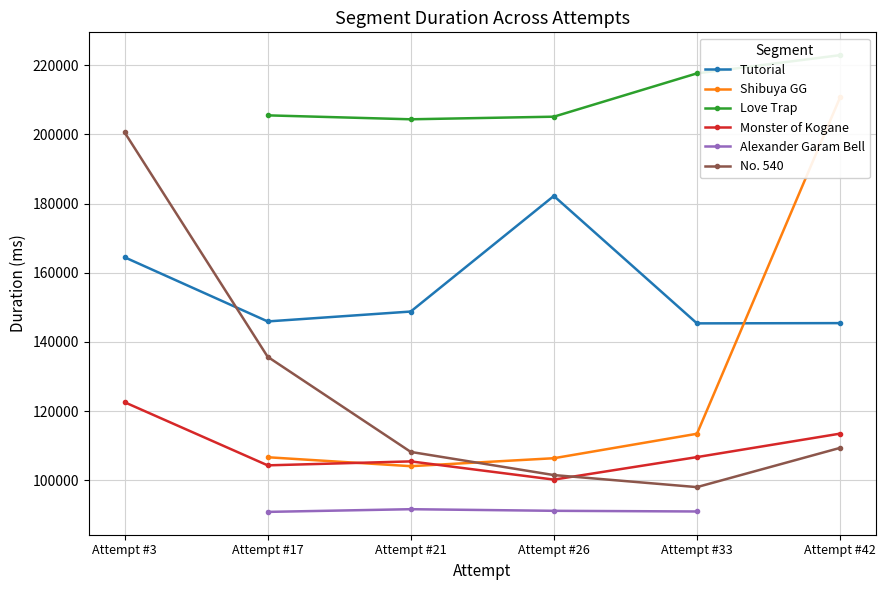

What is the sum of the Love Trap values at Attempt #26 and Attempt #42?

427960.0